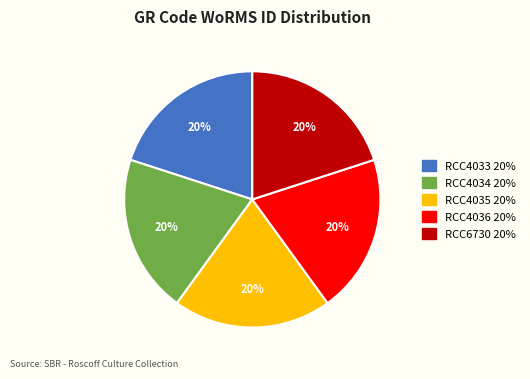

The RCC4034 slice represents 20% of the pie. True or false?

True